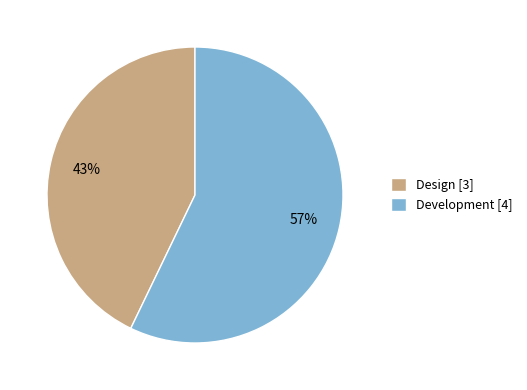

Is the sum of Design [3] and Development [4] greater than half?

Yes